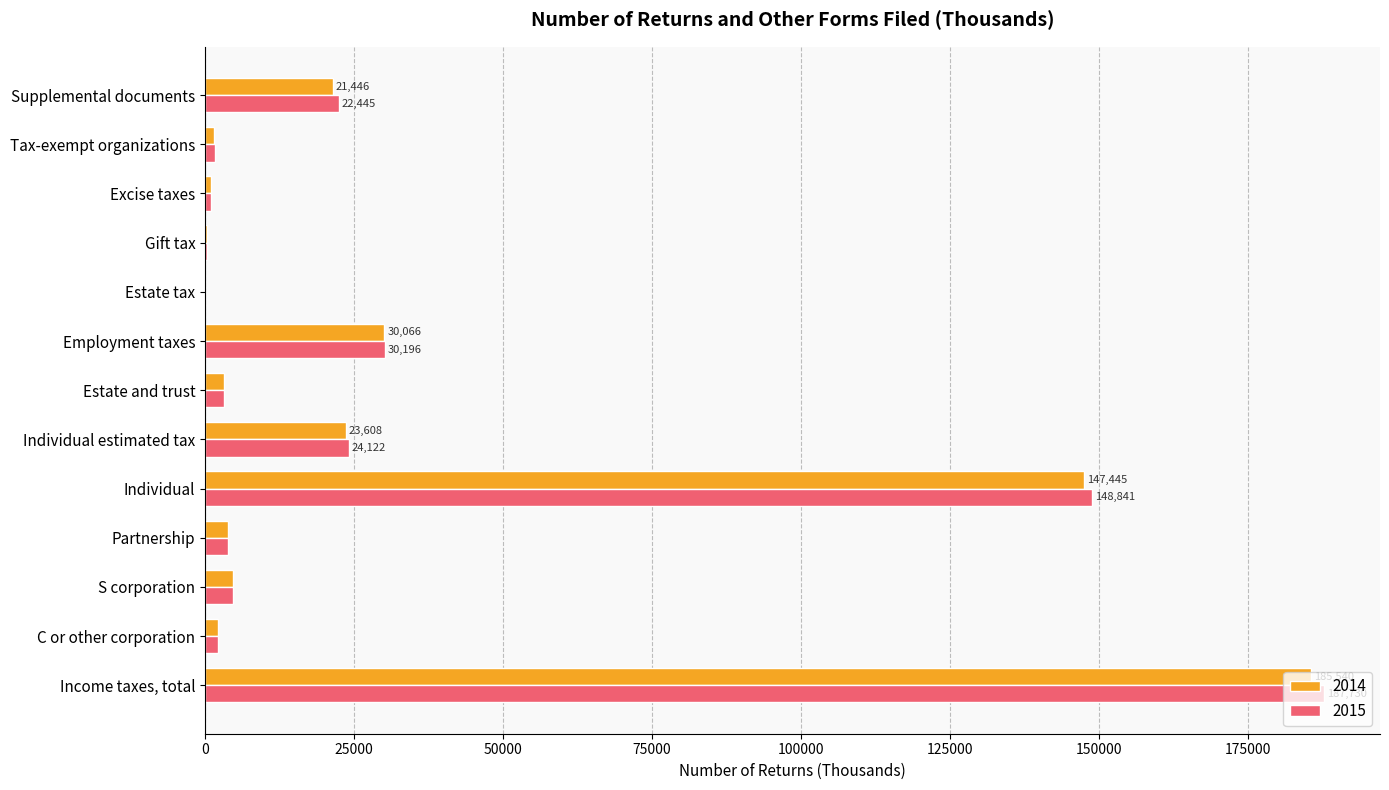

Between Income taxes, total and Individual estimated tax, which series saw the biggest shift?

2015